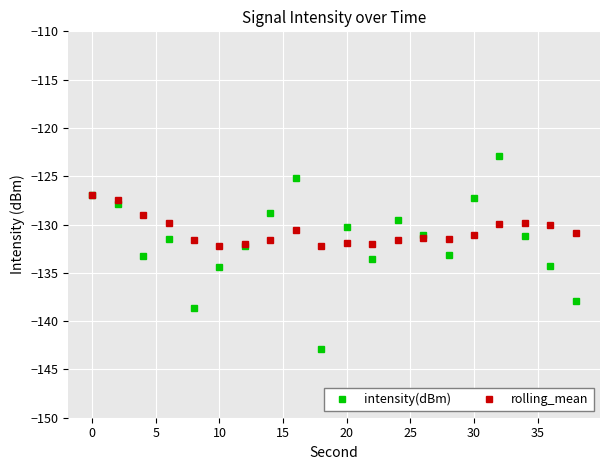

What are all the series names shown in the legend?

intensity(dBm), rolling_mean